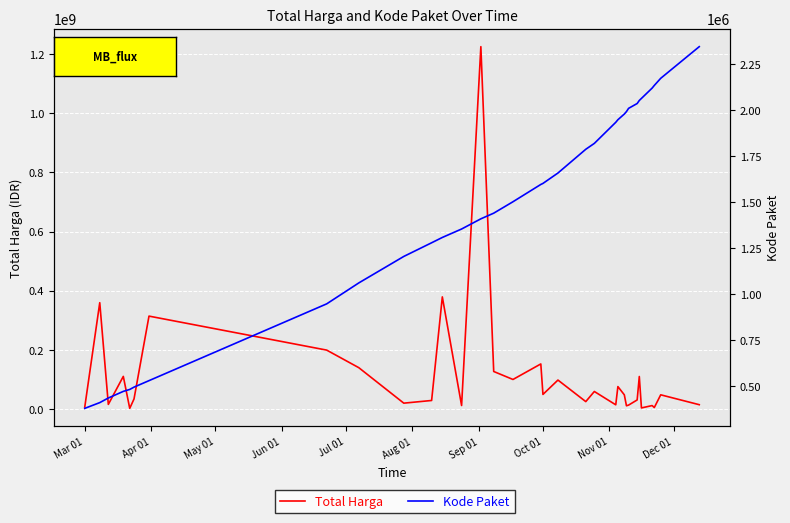

What position from the right is Mar 01?

33